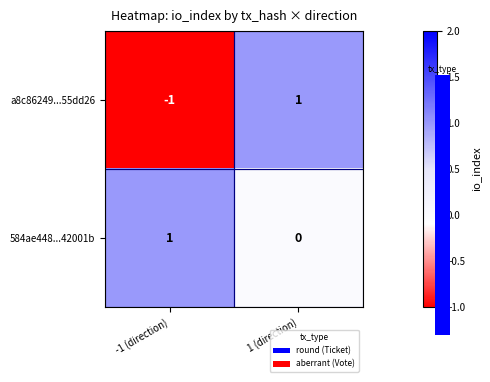

Which series has the largest range (max minus min)?

a8c86249...55dd26